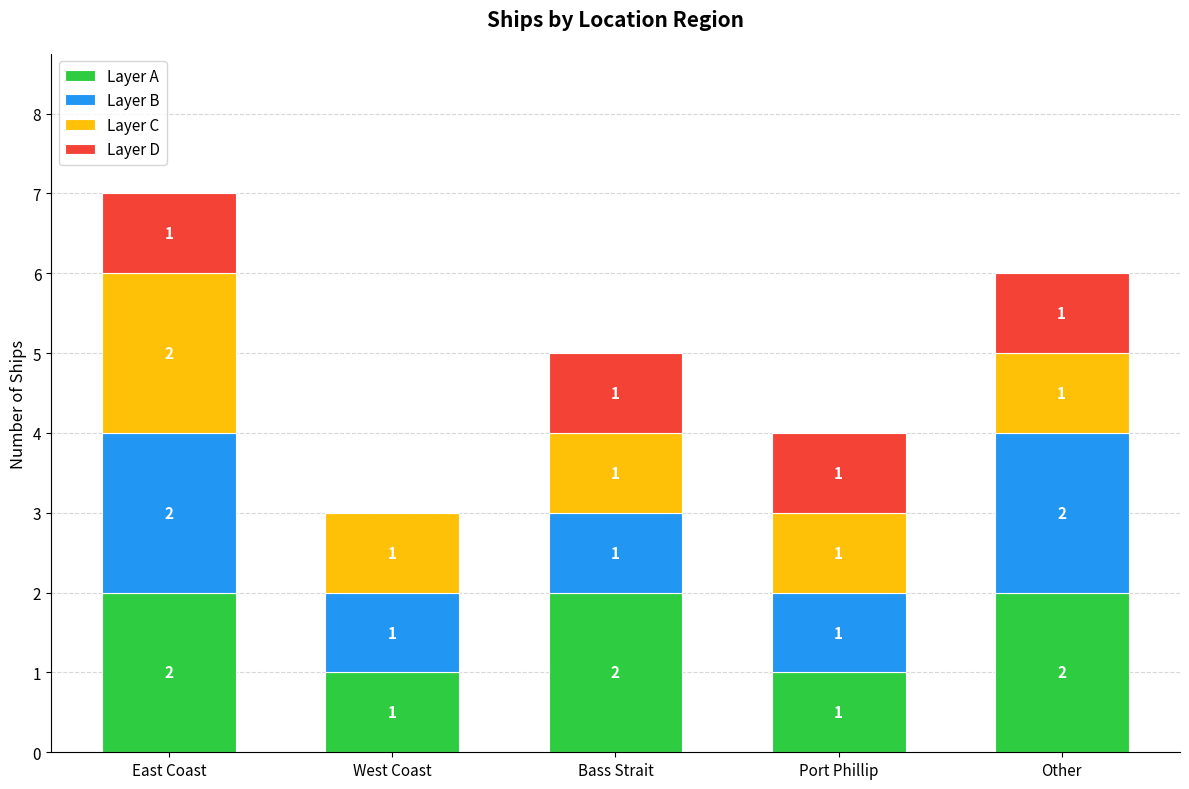

The value of Layer A at Bass Strait is 3. True or false?

False